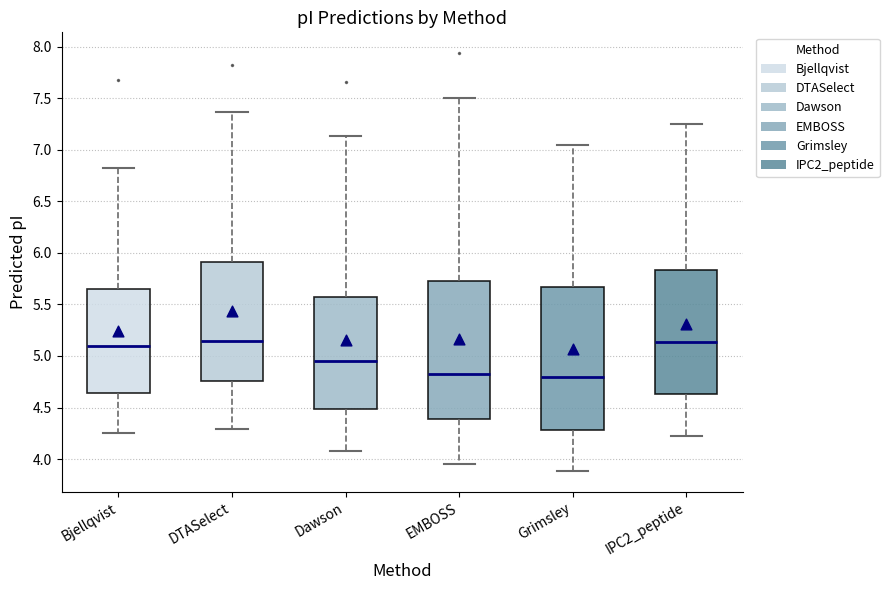

Reading left to right, transcribe this box plot: for each box, give where its median line is, the range the box spans, and where its two whiskers end, as read against the y-axis. The values are not printed on the chart, so give them approximately, as read against the axis.

Bjellqvist: median 5.10, box 4.65 to 5.65, whiskers 4.25 to 6.85
DTASelect: median 5.15, box 4.75 to 5.90, whiskers 4.30 to 7.35
Dawson: median 4.95, box 4.50 to 5.55, whiskers 4.10 to 7.15
EMBOSS: median 4.85, box 4.40 to 5.75, whiskers 3.95 to 7.50
Grimsley: median 4.80, box 4.30 to 5.65, whiskers 3.90 to 7.05
IPC2_peptide: median 5.15, box 4.65 to 5.85, whiskers 4.25 to 7.25